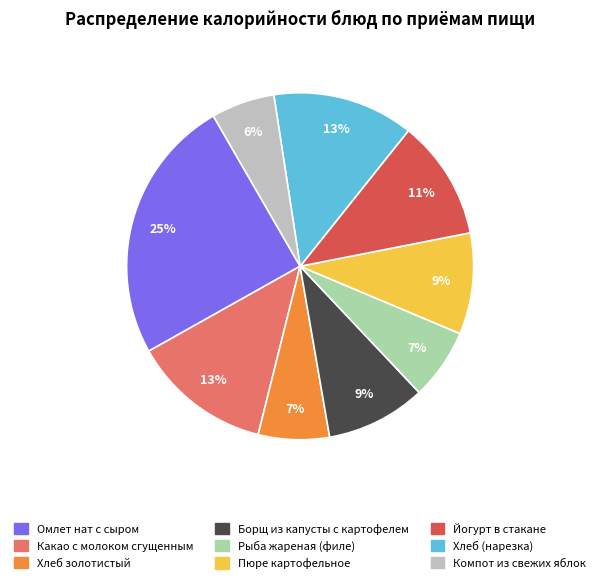

Is there a majority slice in this chart?

No